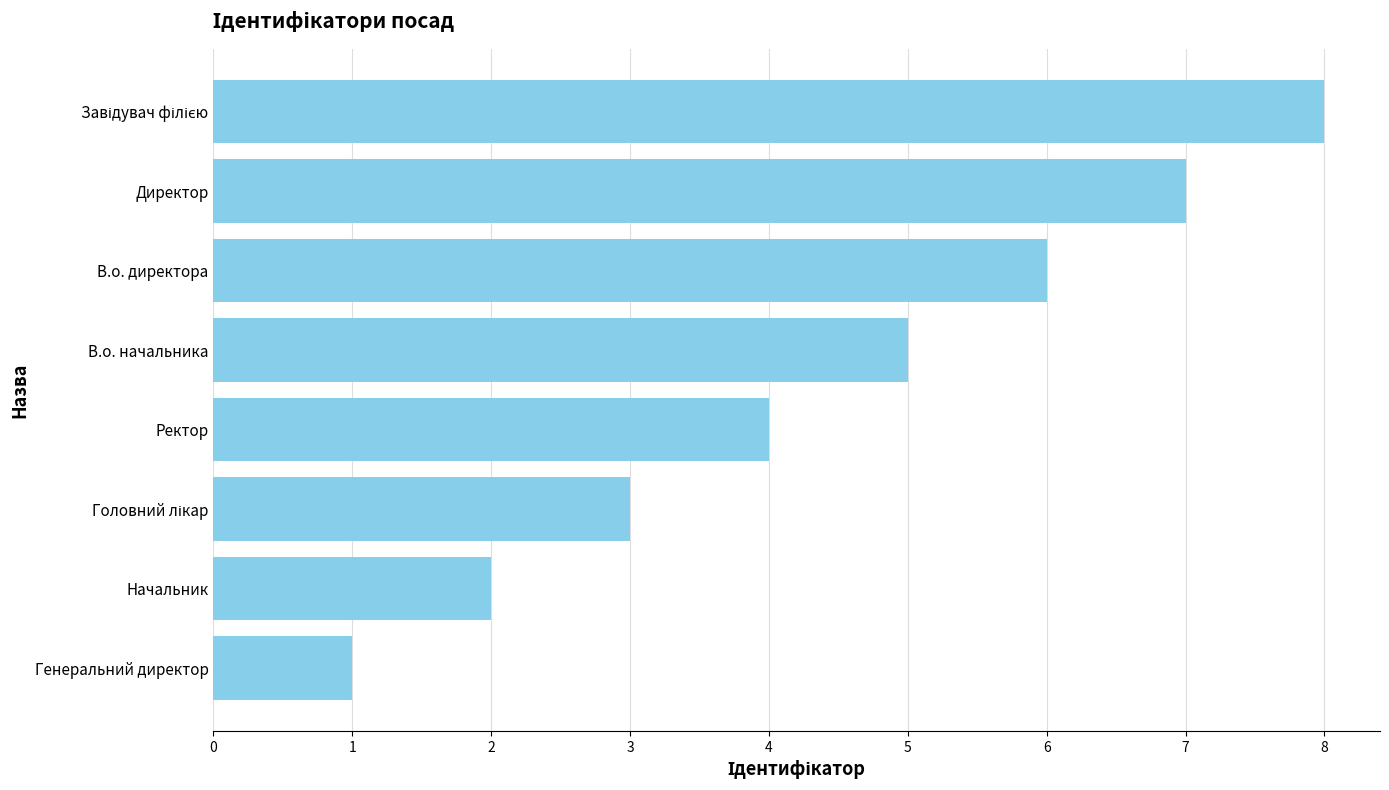

Are the bars horizontal?

Yes